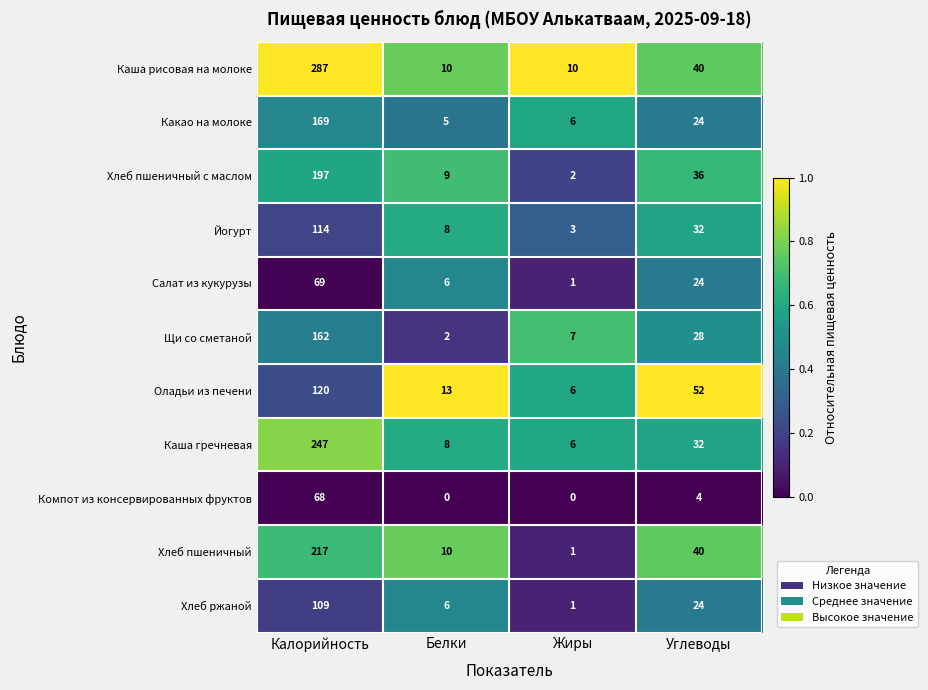

Is it true that Компот из консервированных фруктов equals 0 at Белки?

True